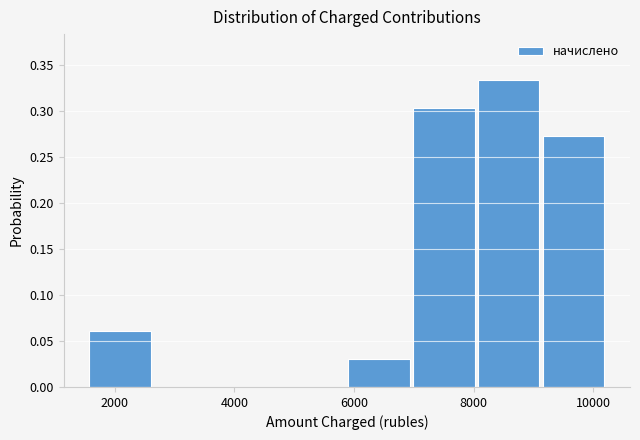

What is the height of the bar covering 8000 to 9200 on the x-axis? Neither the bar edges nor the heights are printed on the chart, so give them approximately, as read against the axes.

0.335